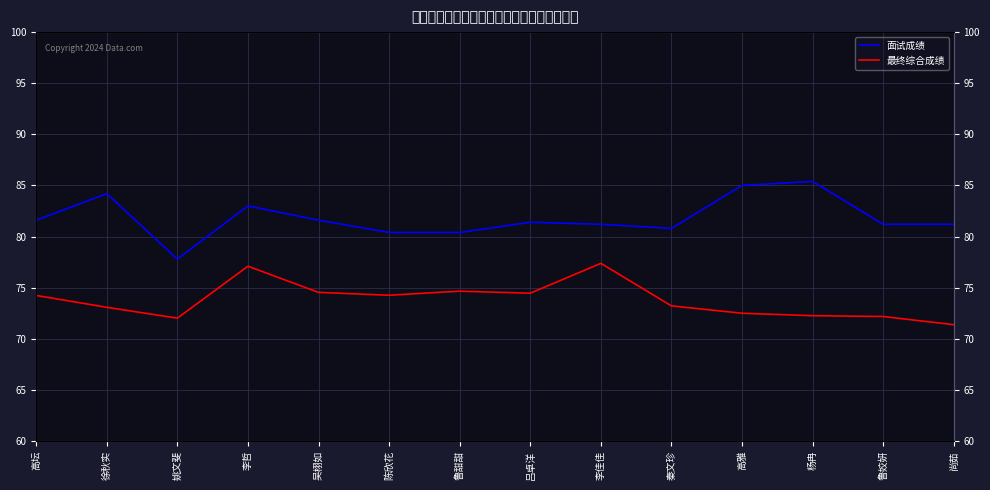

Which series has the largest total across all categories?

面试成绩